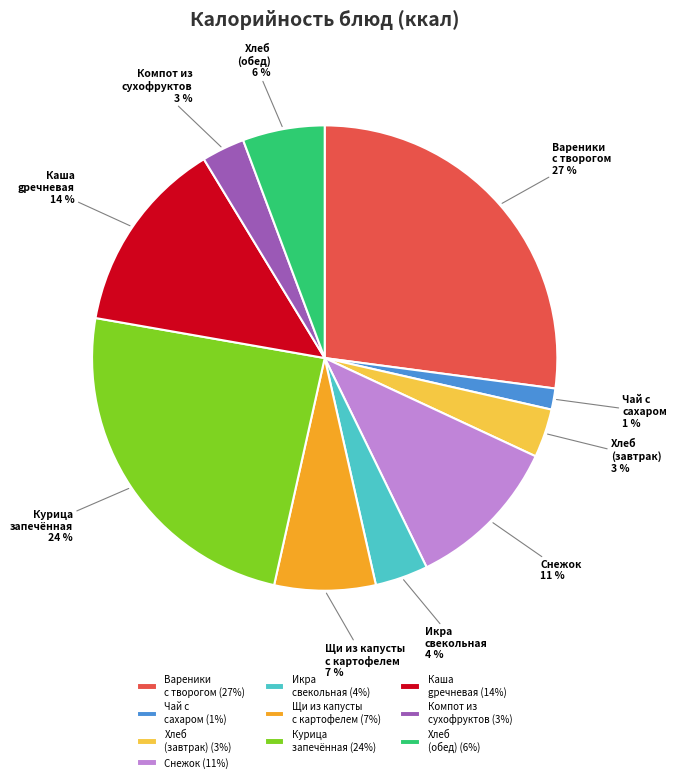

Is the sum of Хлеб (завтрак) and Вареники с творогом greater than half?

No